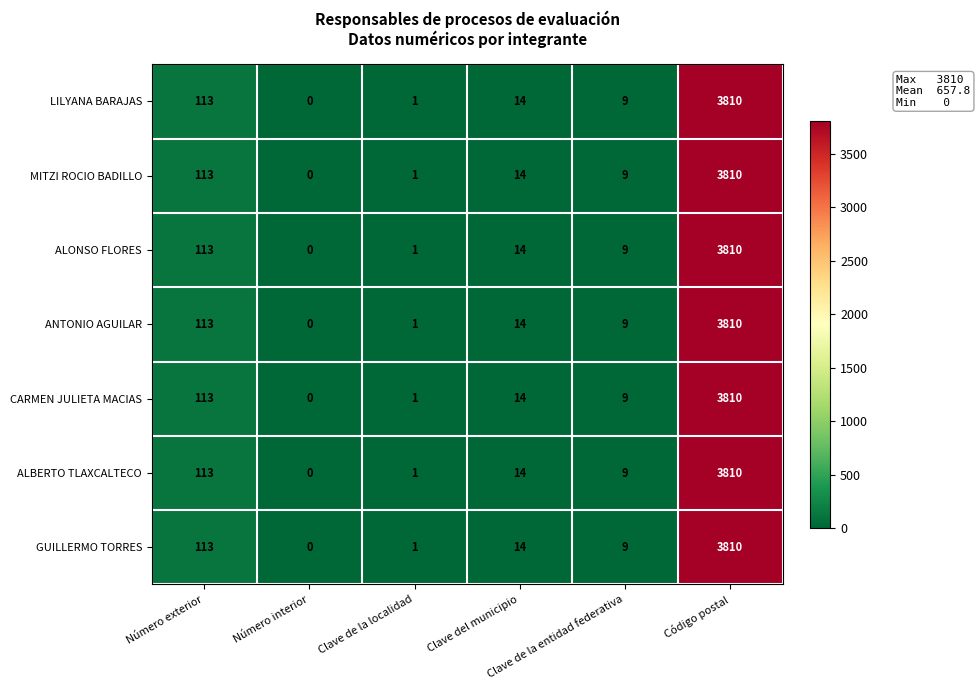

What is the highest value of the ALONSO FLORES series?

3810